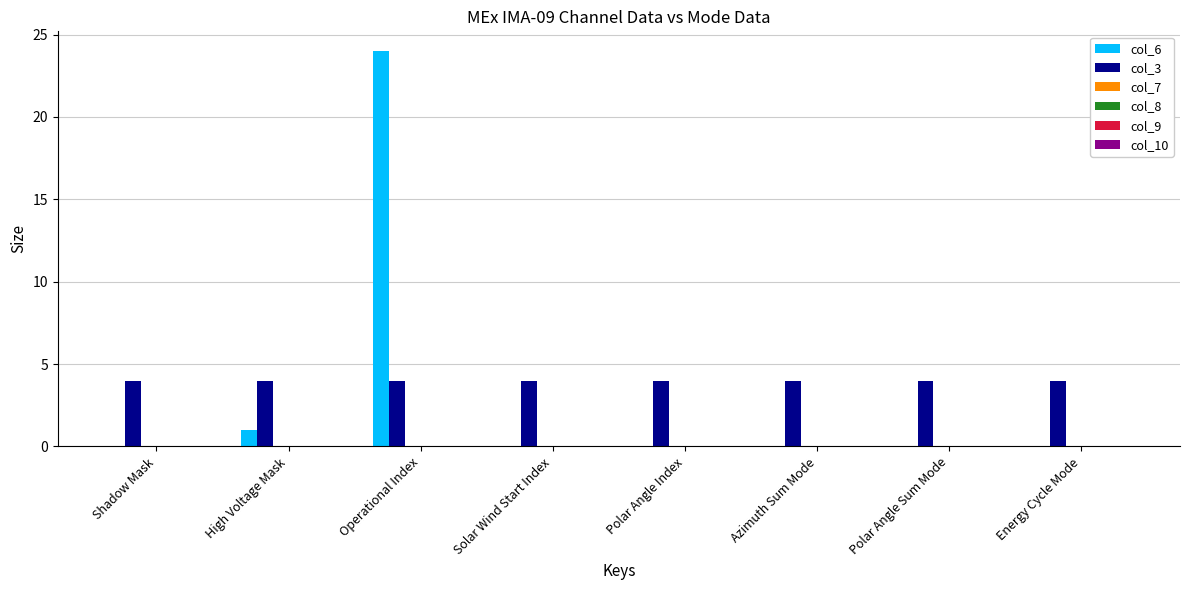

Where is col_6 nearest to the value 12?

High Voltage Mask